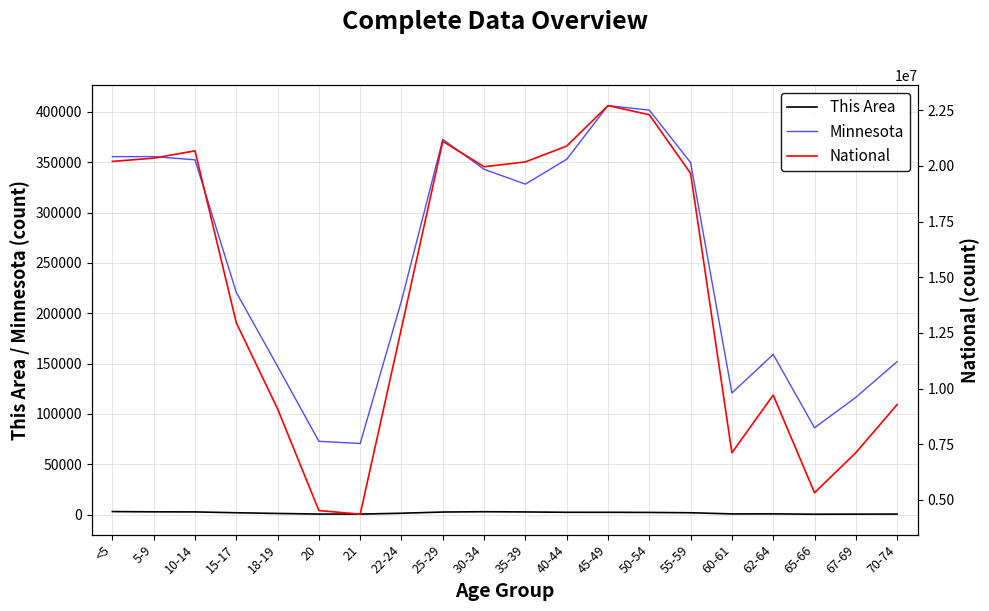

True or false: National and Minnesota intersect in this chart.

False